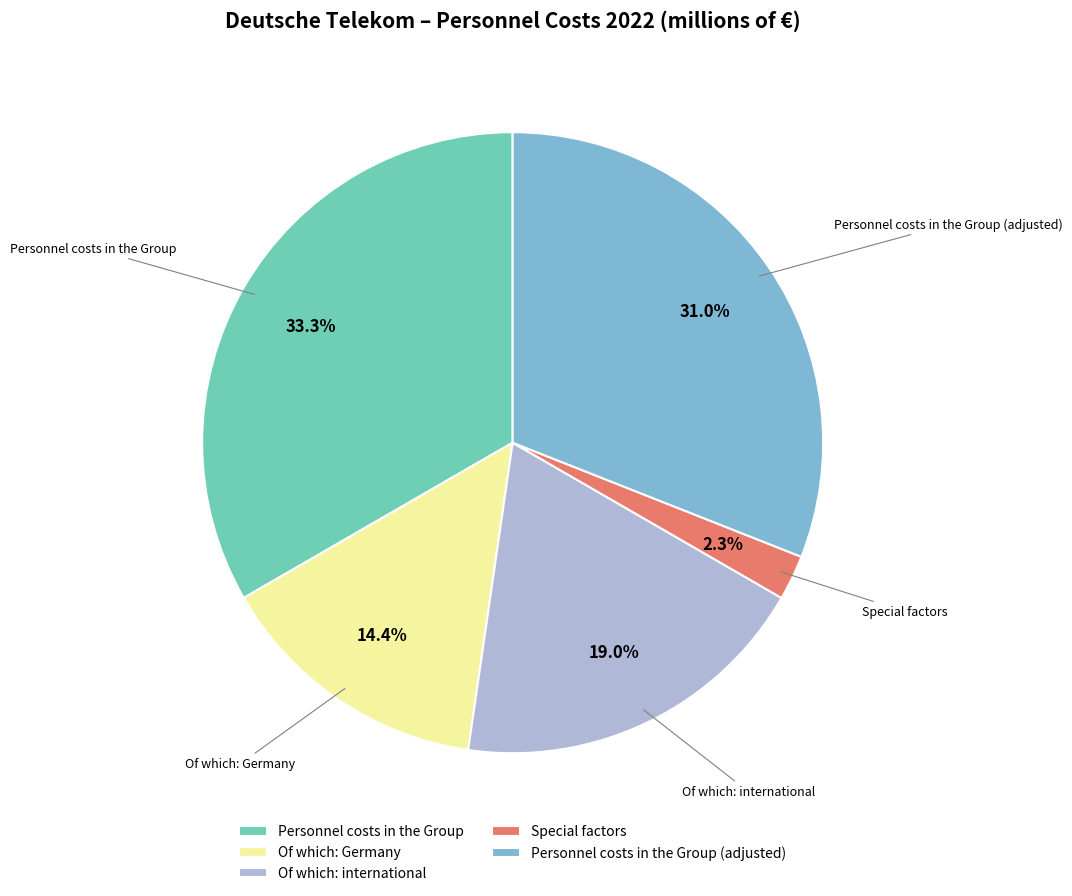

Is it true that Personnel costs in the Group is 33% of the pie?

True